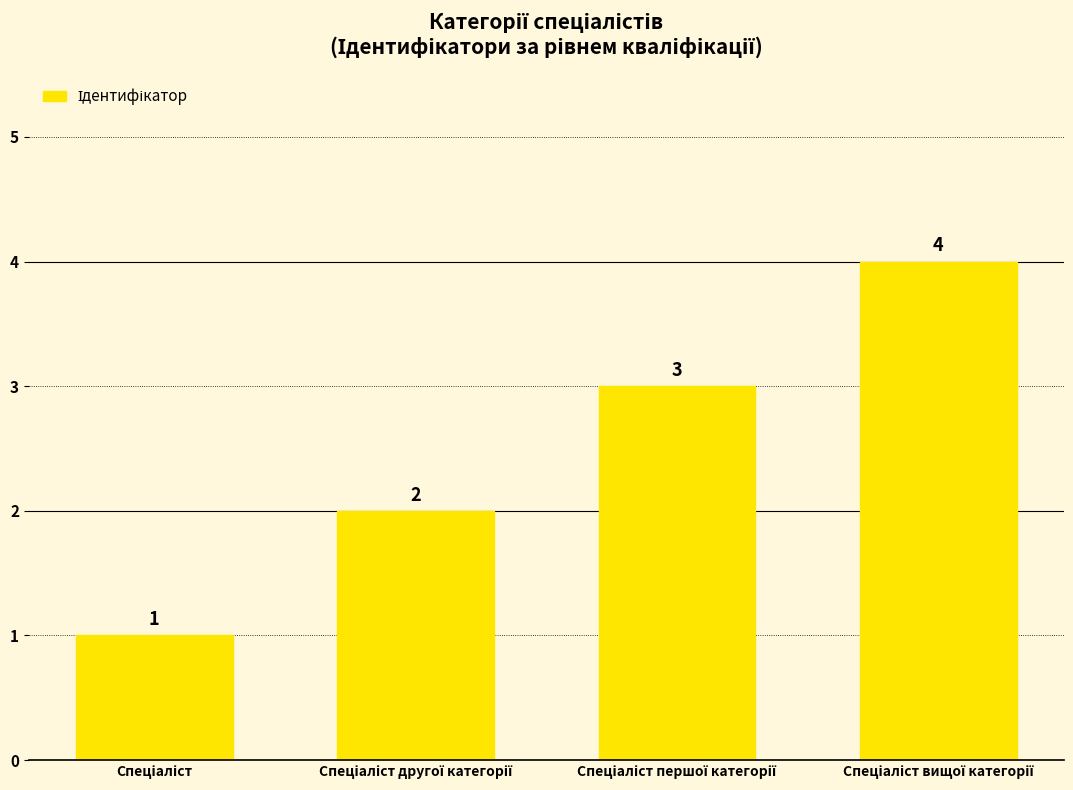

What is the value of the 4th bar from the left?

4